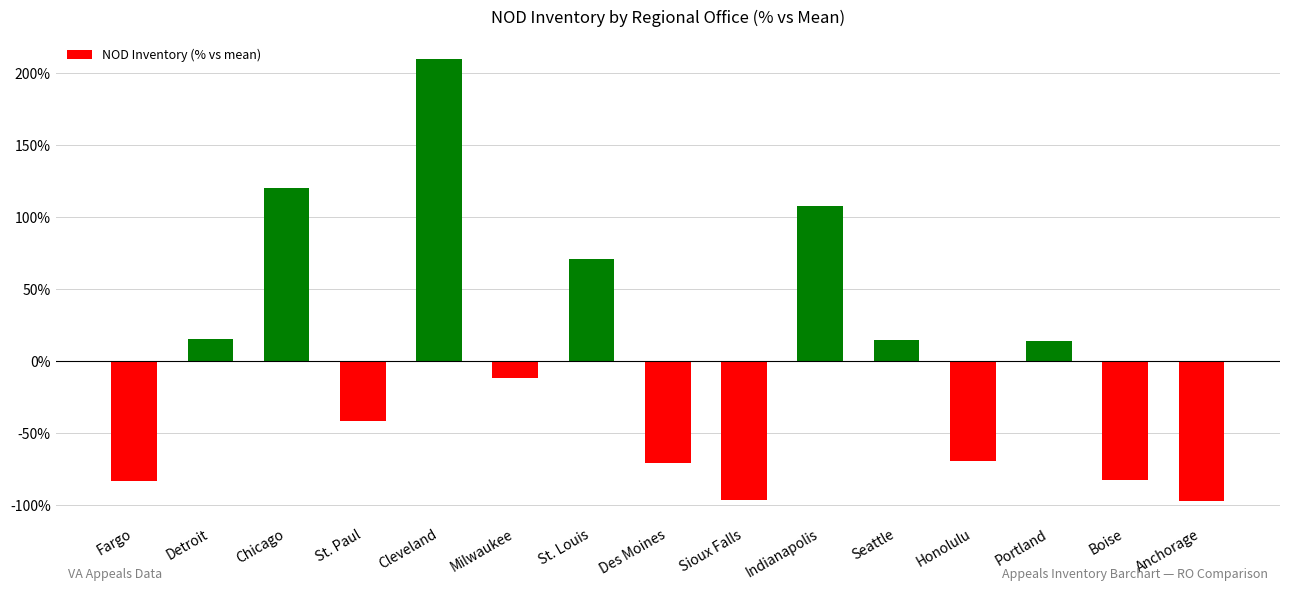

What is the difference between the second highest and second lowest values?

216.5